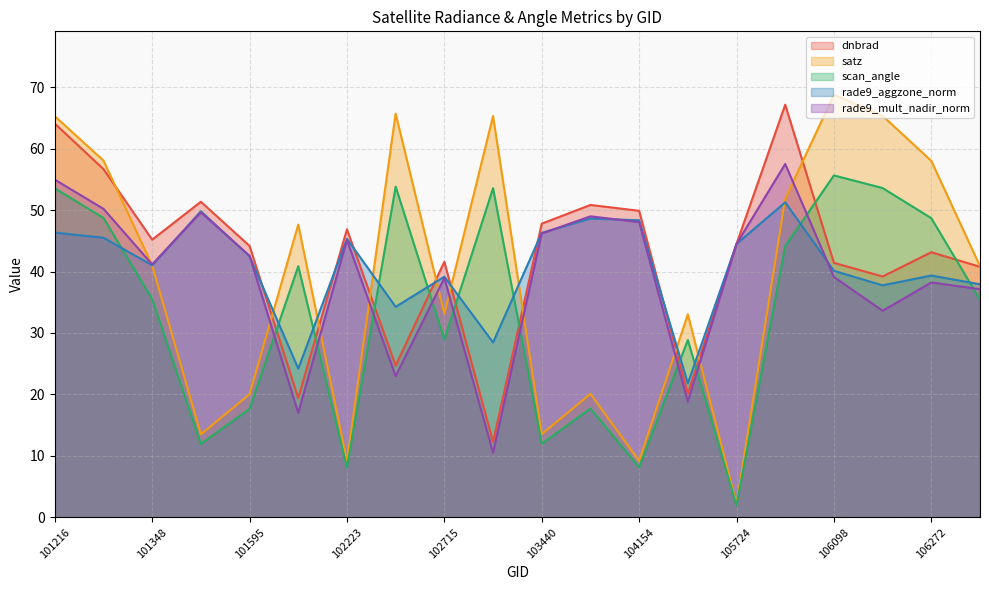

True or false: satz and scan_angle intersect in this chart.

False